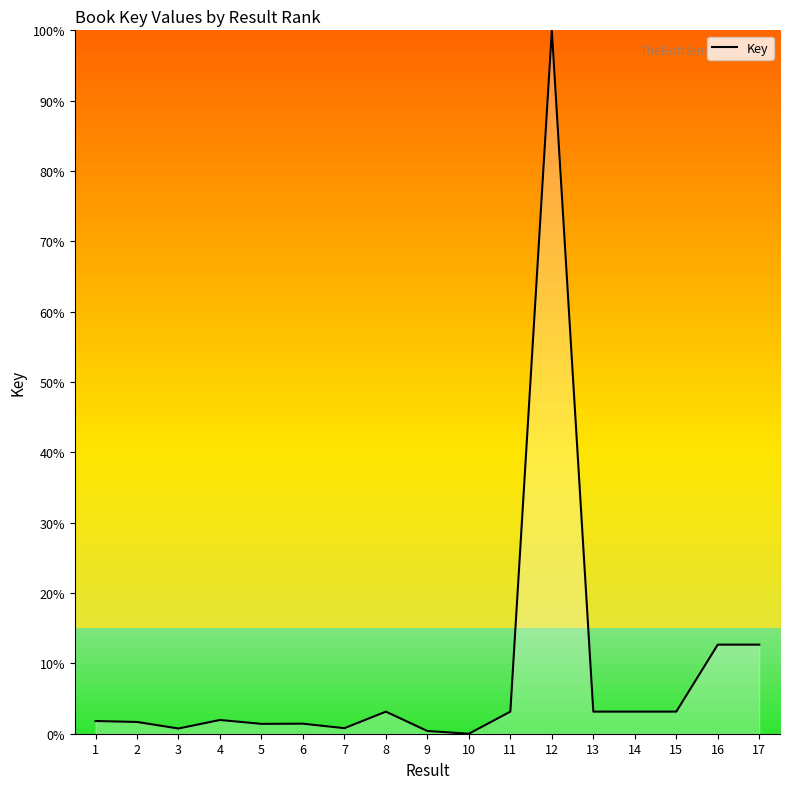

What is the difference between the maximum and second lowest values?

99.6